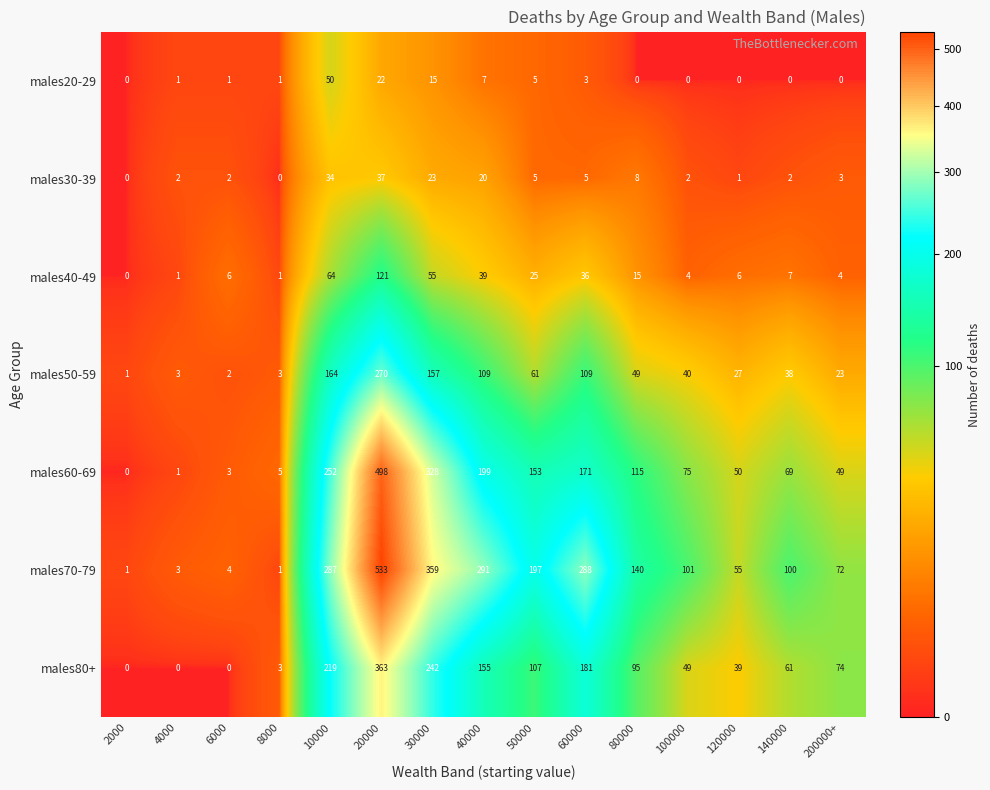

What is the average value of the males30-39 series?

10